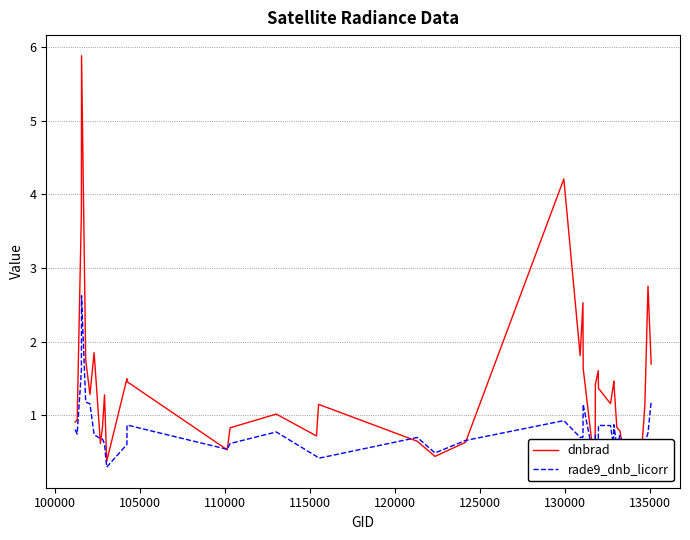

Rank the series by their maximum value, from lowest to highest.

rade9_dnb_licorr, dnbrad